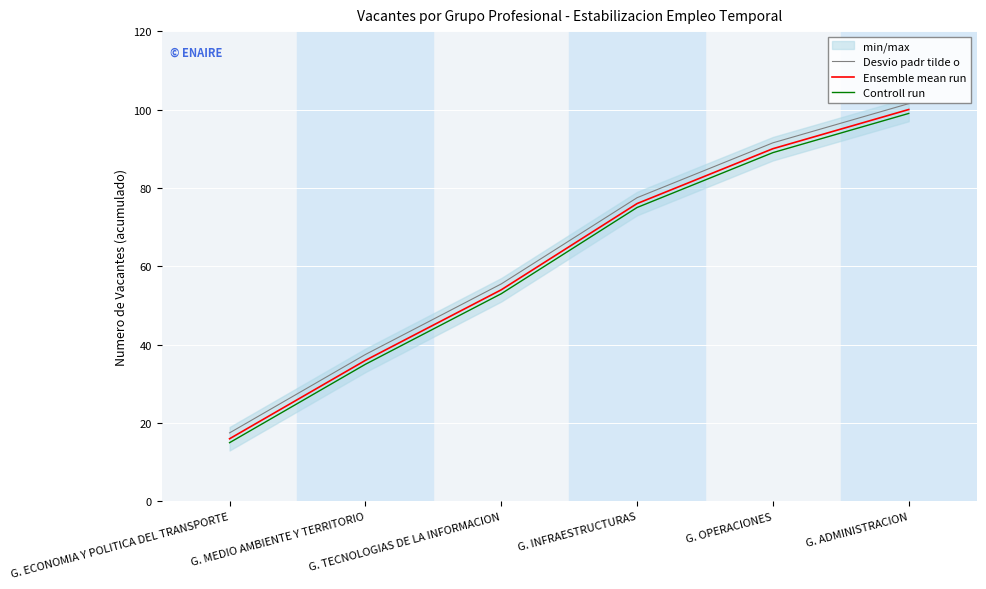

True or false: Ensemble mean run has more than 1 points higher than both neighbors.

False